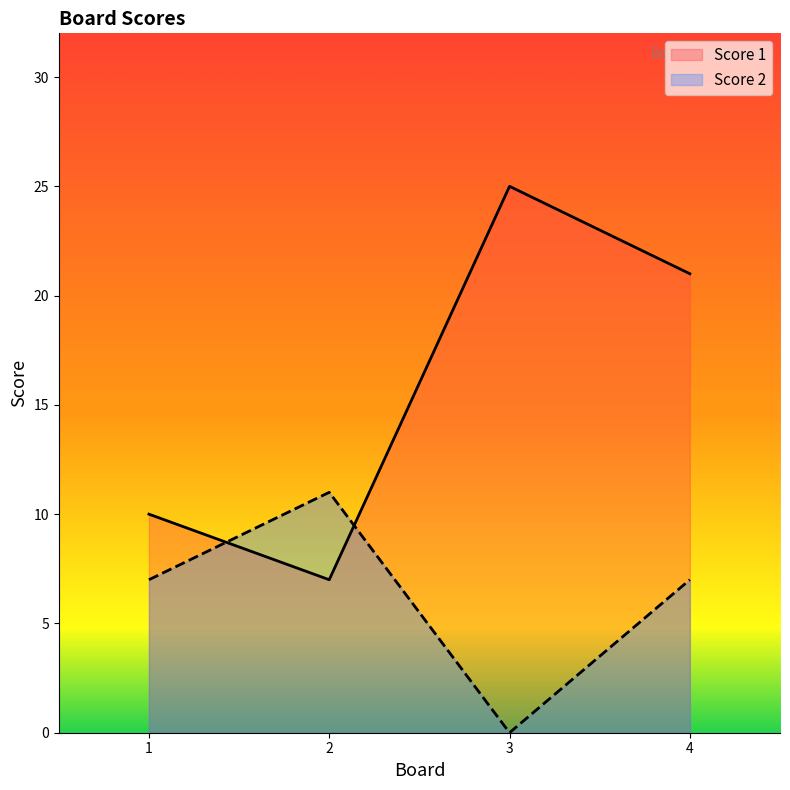

What are all the series names shown in the legend?

Score 1, Score 2